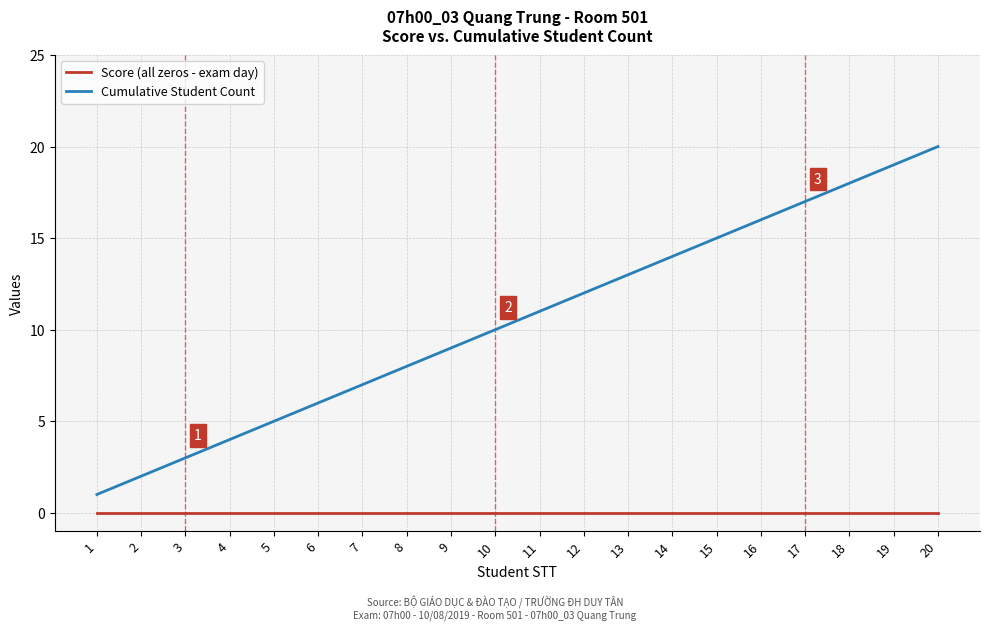

Reading left to right, list all the values displayed in this chart.

Score (all zeros - exam day): 0	0	0	0	0	0	0	0	0	0	0	0	0	0	0	0	0	0	0	0
Cumulative Student Count: 1	2	3	4	5	6	7	8	9	10	11	12	13	14	15	16	17	18	19	20